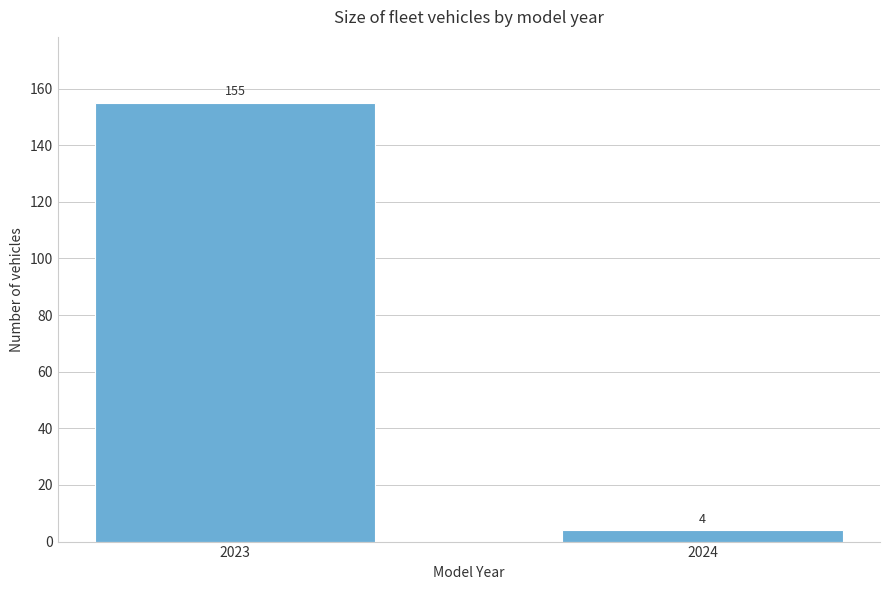

Reading left to right, transcribe all the data shown in this chart.

155	4